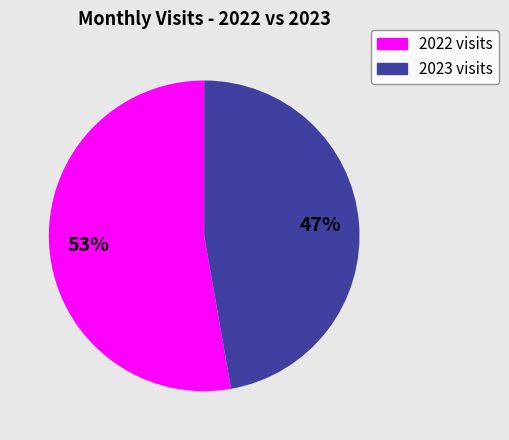

Does any single category account for the majority?

Yes